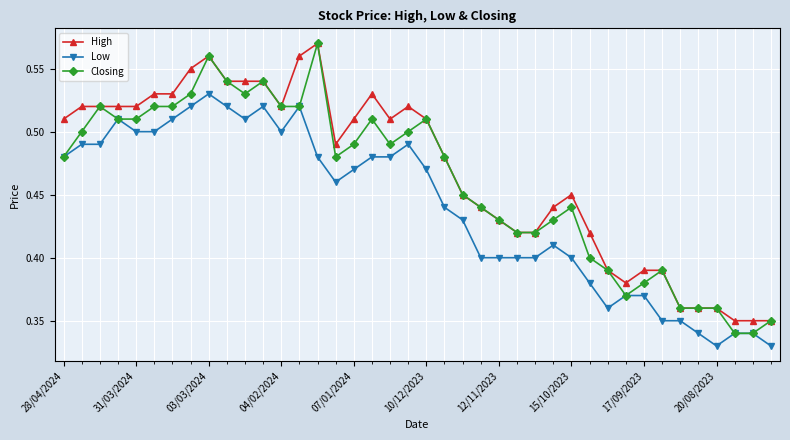

At how many categories does at least one series exceed 0?

40